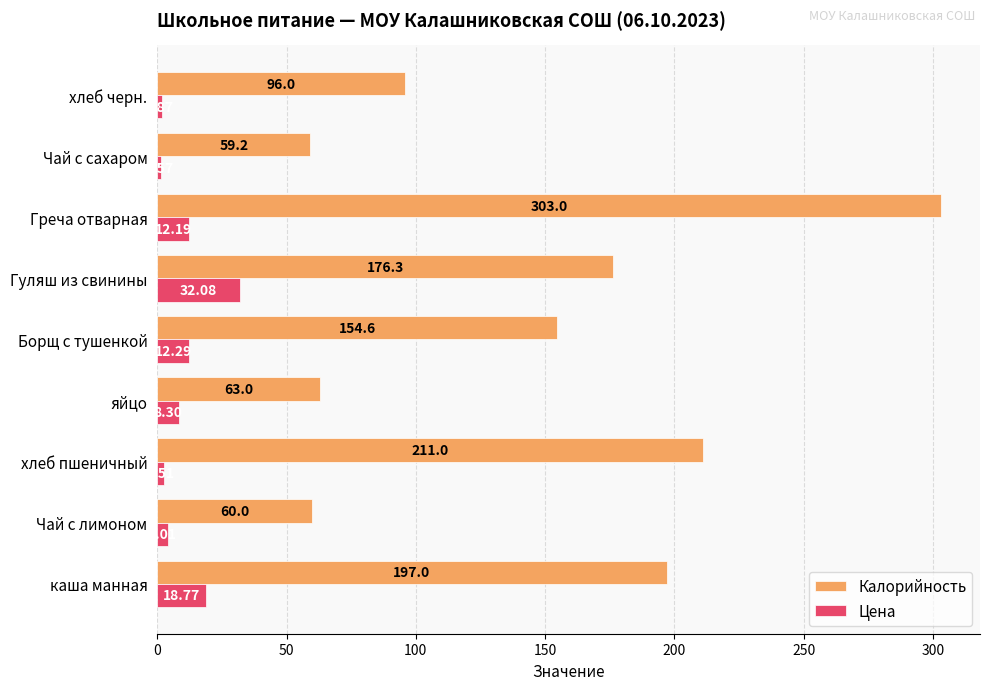

How many data points in Цена are less than 8?

4